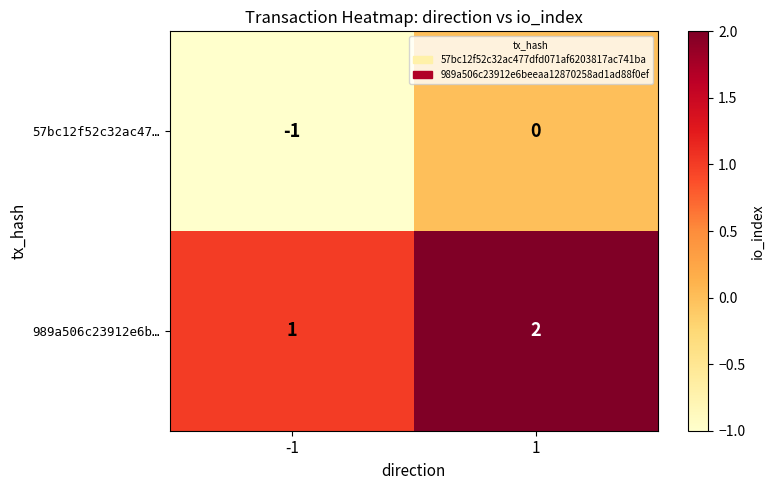

At -1, list the series in order from smallest to largest.

57bc12f52c32ac47…, 989a506c23912e6b…